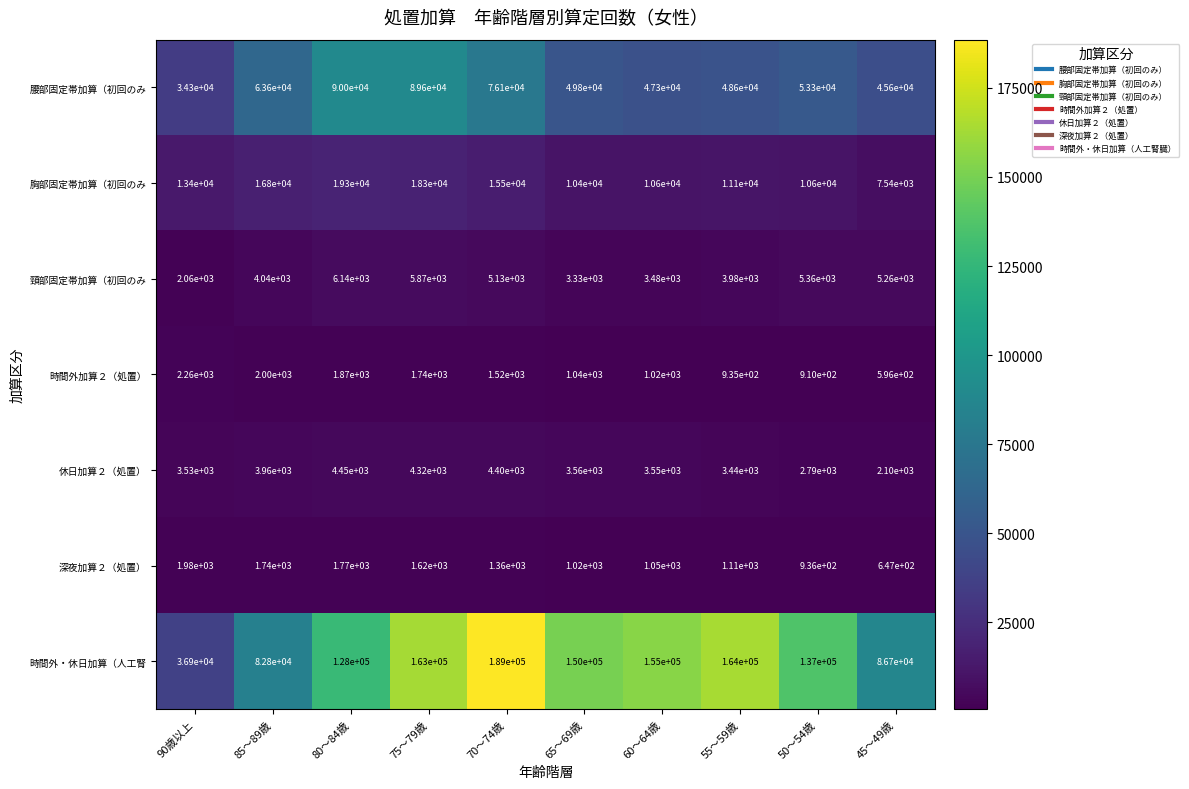

What is the maximum value shown in the chart?

189000